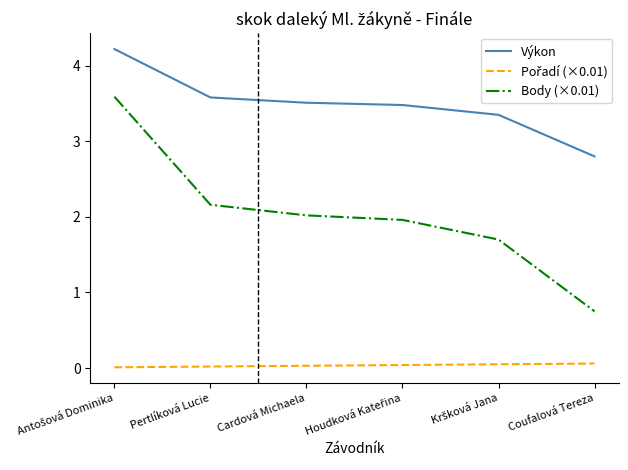

Is it true that Body (×0.01) equals 2.0 at Cardová Michaela?

True